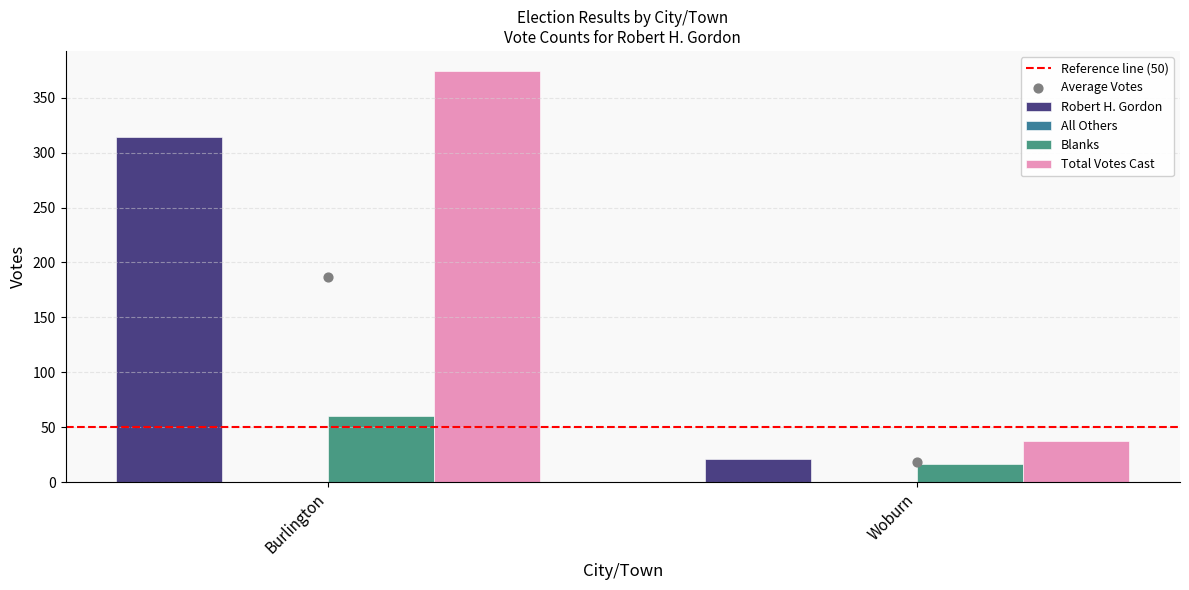

Which series contains the lowest Y value?

All Others